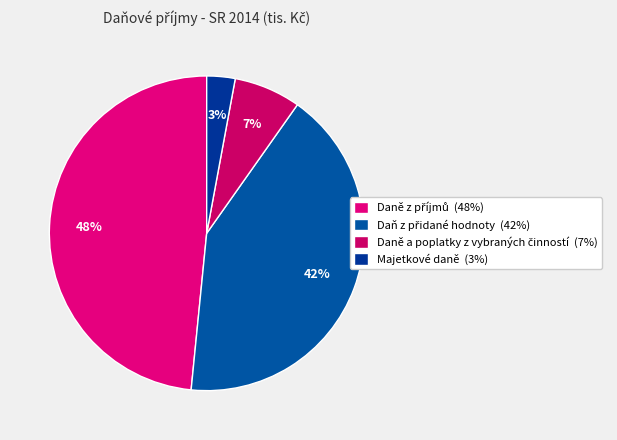

Is there a majority slice in this chart?

No